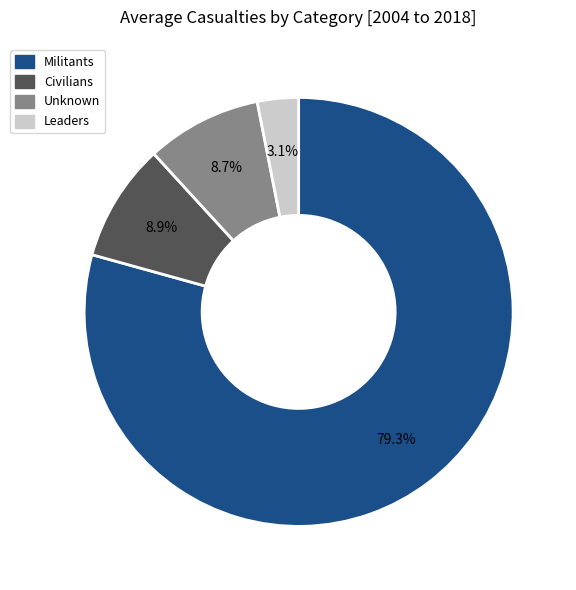

How many segments does this pie chart have?

4